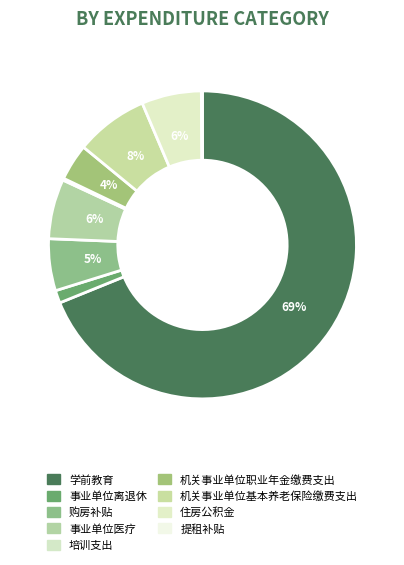

Between 事业单位医疗 and 培训支出, which is larger?

事业单位医疗